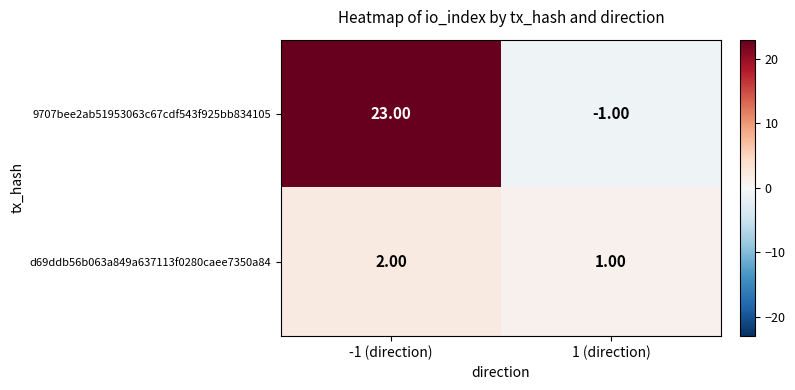

How many distinct data groups are displayed?

2